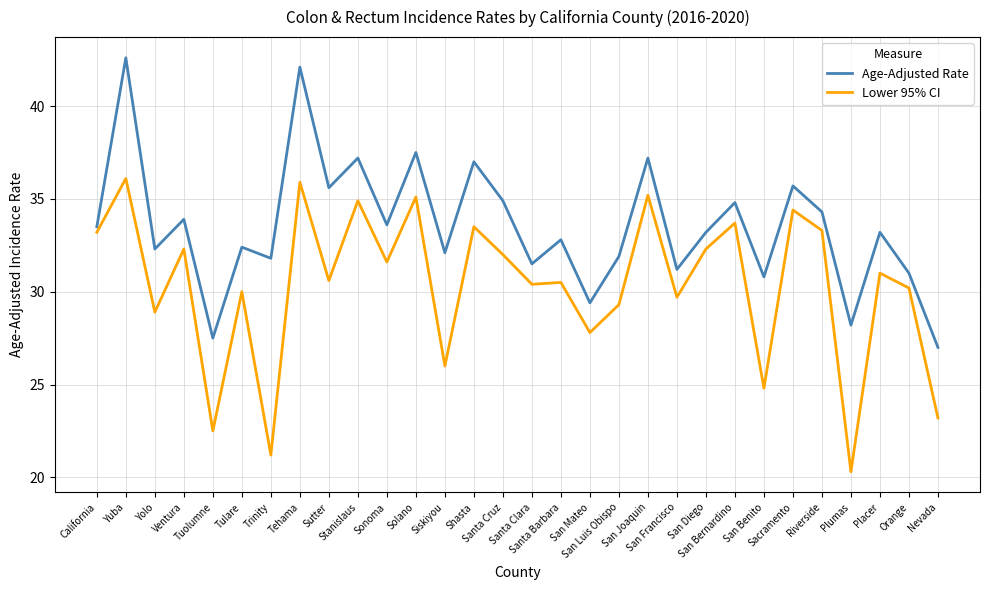

What is the difference between the maximum and minimum values in the Age-Adjusted Rate series?

15.6